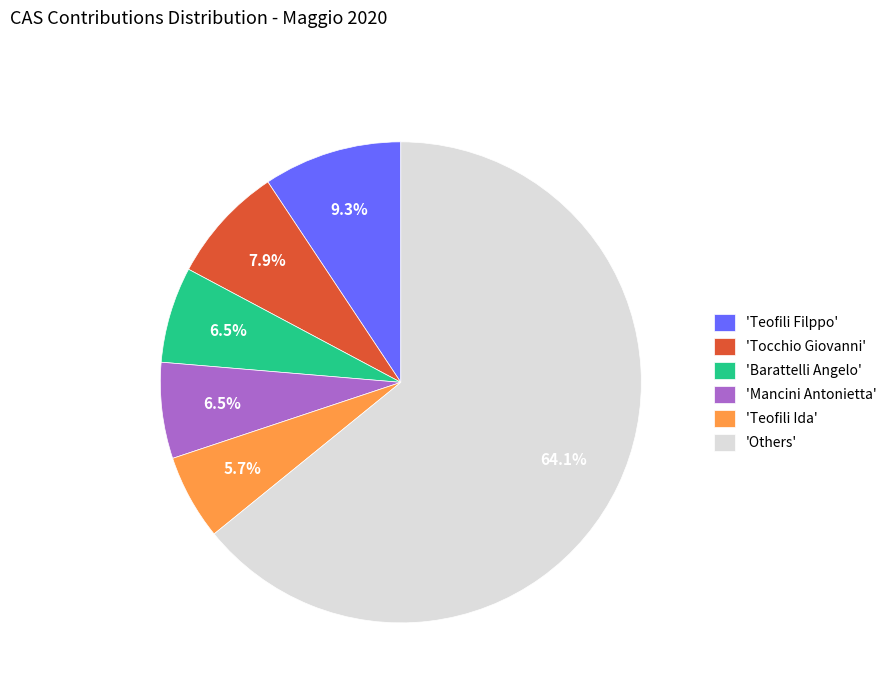

Between 'Teofili Filppo' and 'Teofili Ida', which is larger?

'Teofili Filppo'